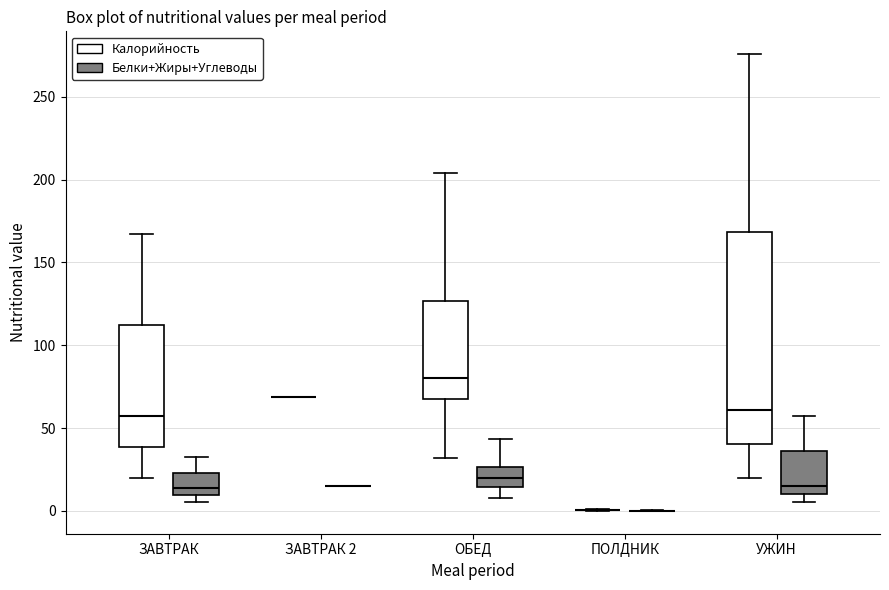

Where is the upper edge of the box for ЗАВТРАК (Белки+Жиры+Углеводы) on the y-axis? The values are not printed on the chart, so give them approximately, as read against the axis.

25